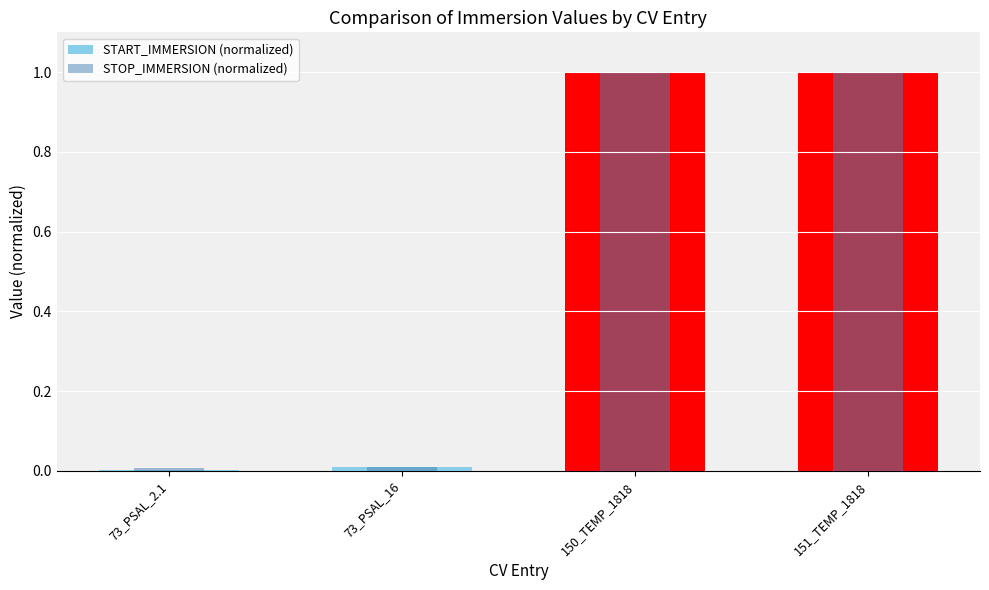

True or false: STOP_IMMERSION (normalized) has a value of 1.7 at 151_TEMP_1818.

False